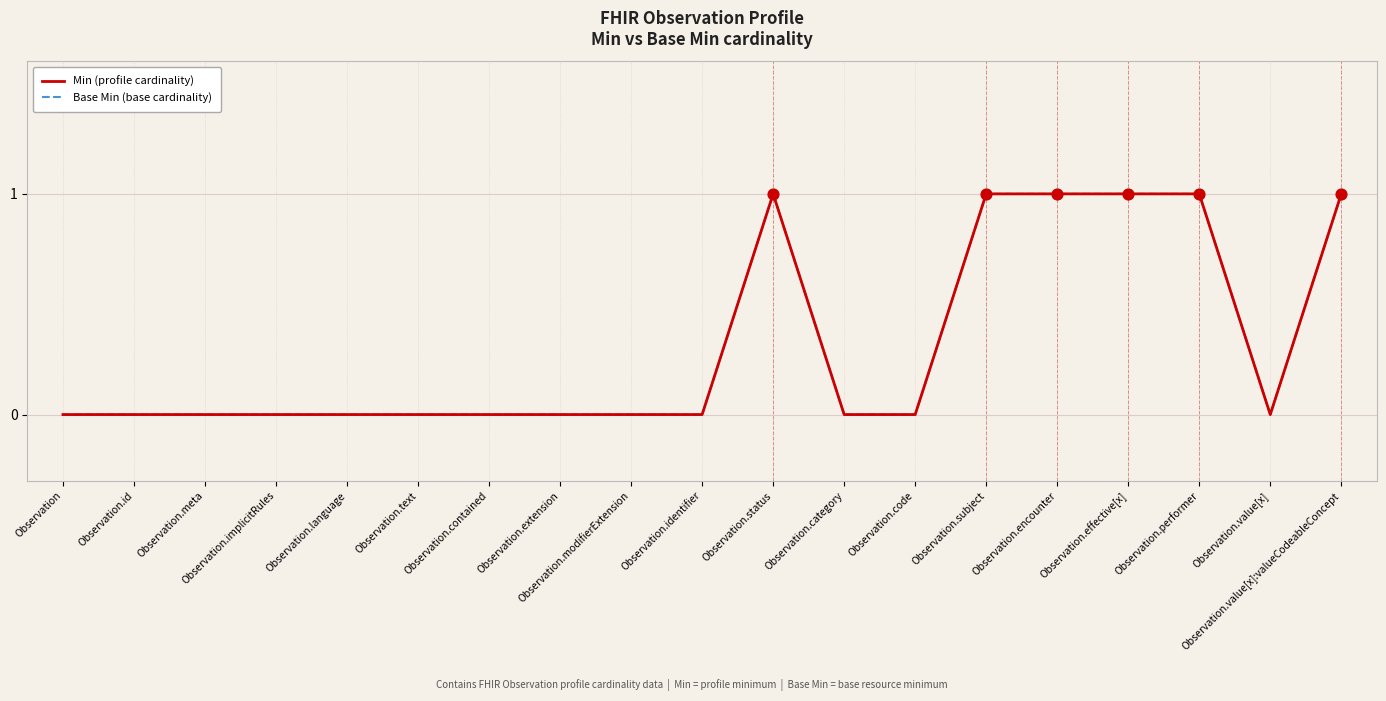

Does the chart have visible grid lines?

Yes